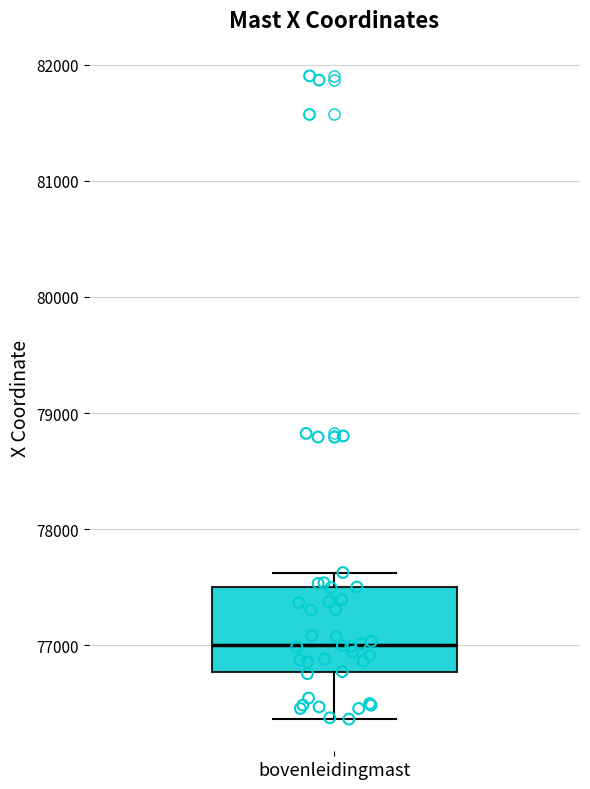

Read this box plot against the y-axis: the position of the median line, the range covered by the box, and the ends of both whiskers. The values are not printed on the chart, so give them approximately, as read against the axis.

median 77000, box 76800 to 77500, whiskers 76400 to 77600